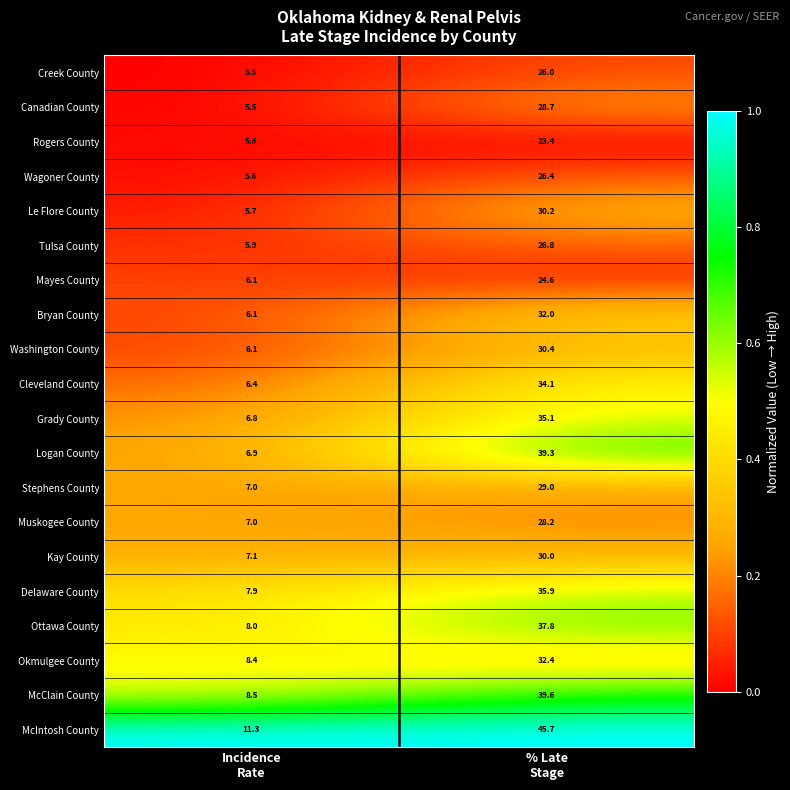

List the series in order of their peak value, highest first.

McIntosh County, McClain County, Logan County, Ottawa County, Delaware County, Grady County, Cleveland County, Okmulgee County, Bryan County, Washington County, Le Flore County, Kay County, Stephens County, Canadian County, Muskogee County, Tulsa County, Wagoner County, Creek County, Mayes County, Rogers County